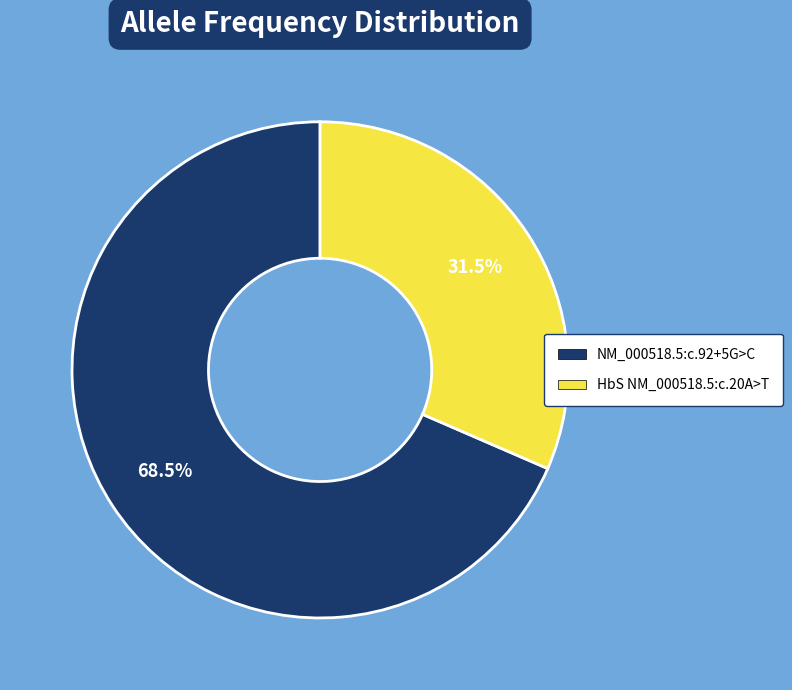

What is the smallest slice in the pie chart?

HbS NM_000518.5:c.20A>T